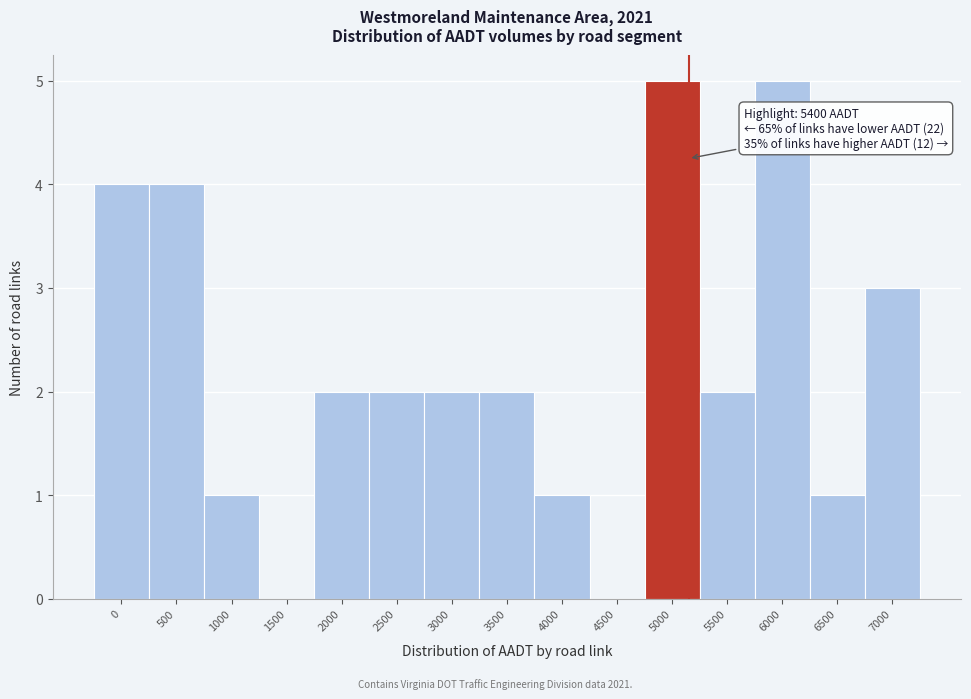

Reading left to right, what are all the values shown in this chart?

0=4	500=4	1000=1	1500=0	2000=2	2500=2	3000=2	3500=2	4000=1	4500=0	5000=5	5500=2	6000=5	6500=1	7000=3